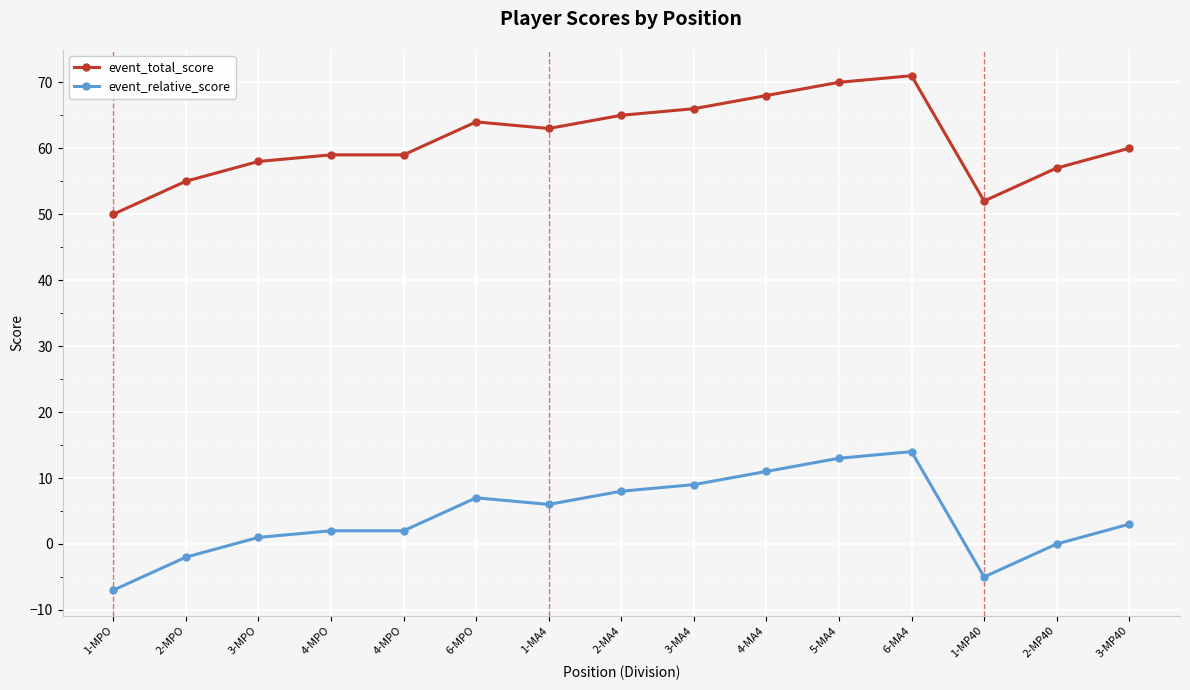

How many data points does each series have?

15